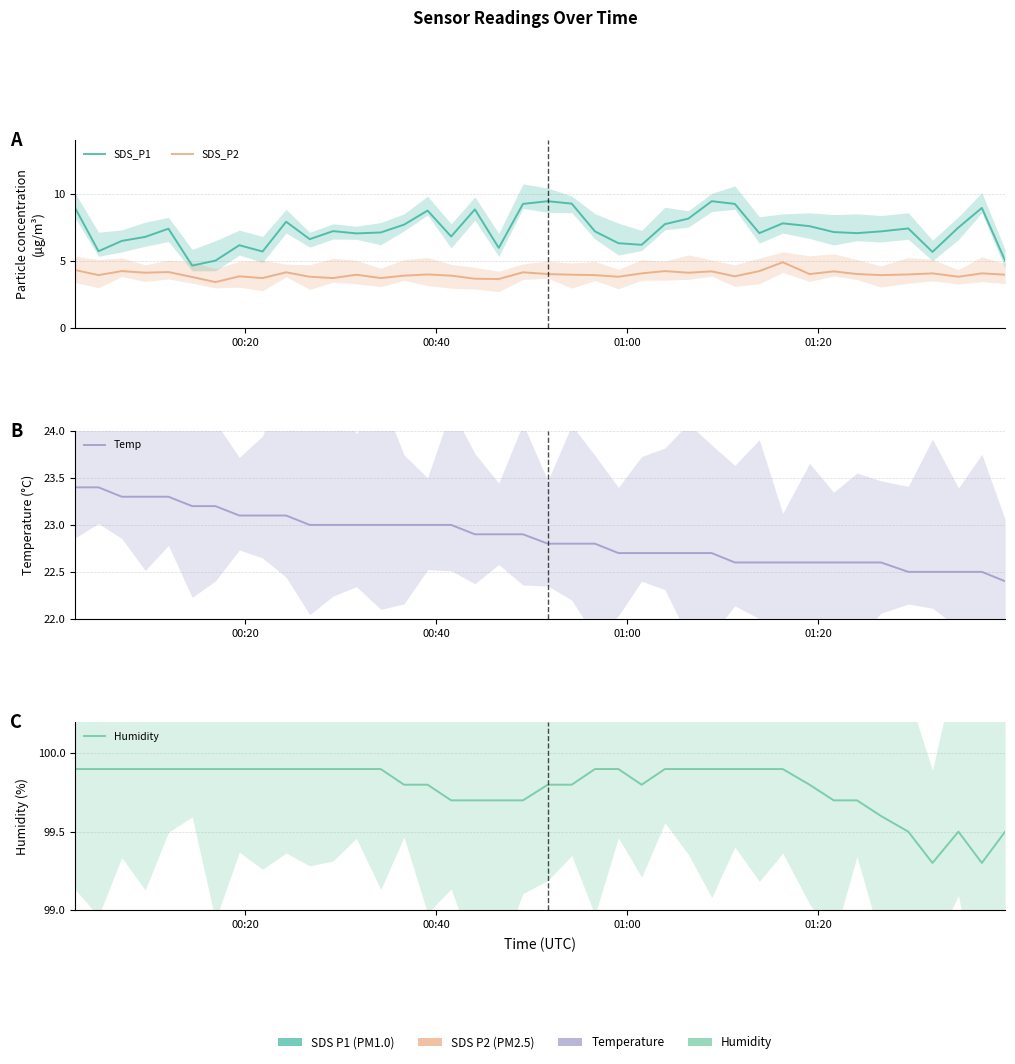

True or false: Humidity and SDS_P2 cross at least once.

False